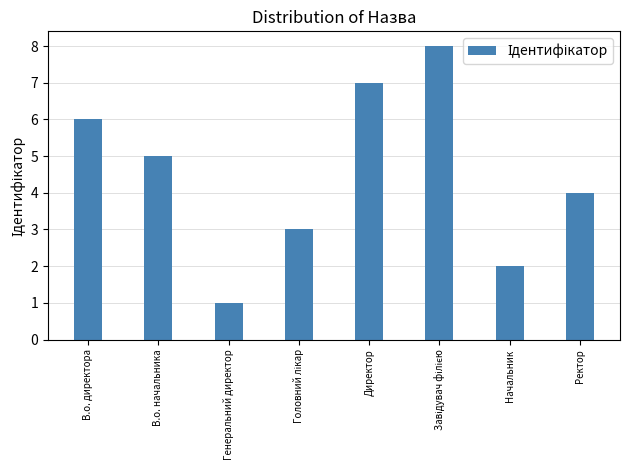

What is the change in value from В.о. директора to Директор?

+1